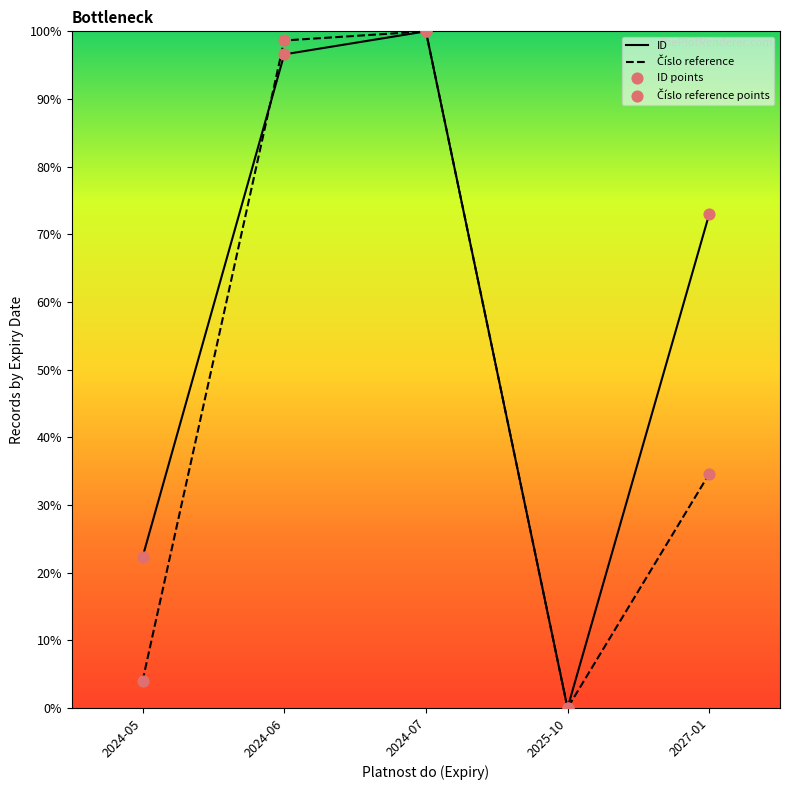

Which series has the largest total across all categories?

ID